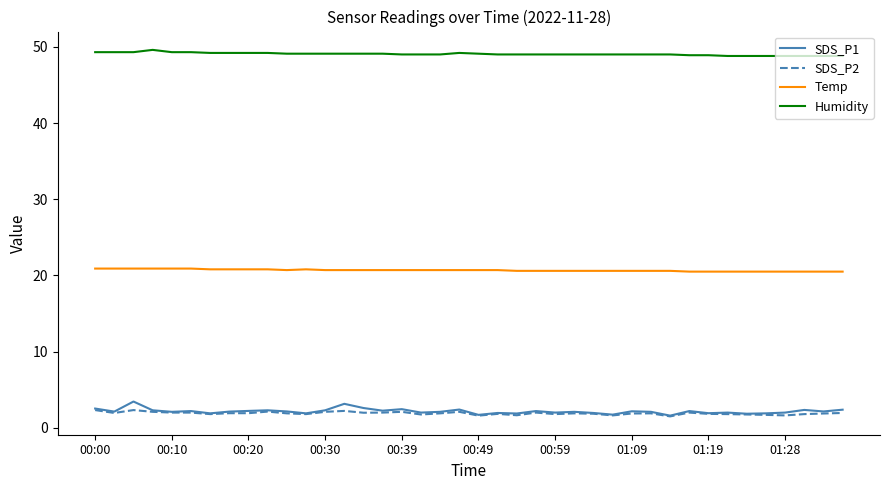

Which series has the widest spread of values?

SDS_P1